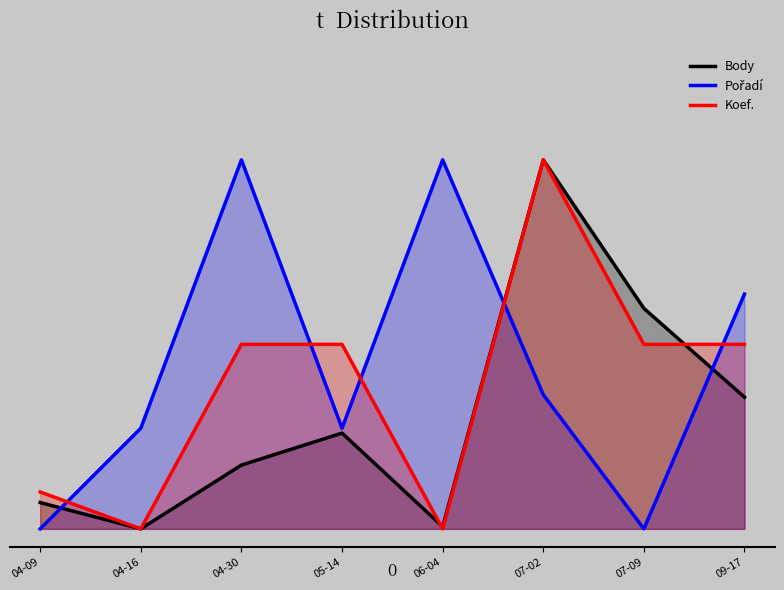

Rank the categories by Koef. value from lowest to highest.

04-16, 06-04, 04-09, 04-30, 05-14, 07-09, 09-17, 07-02